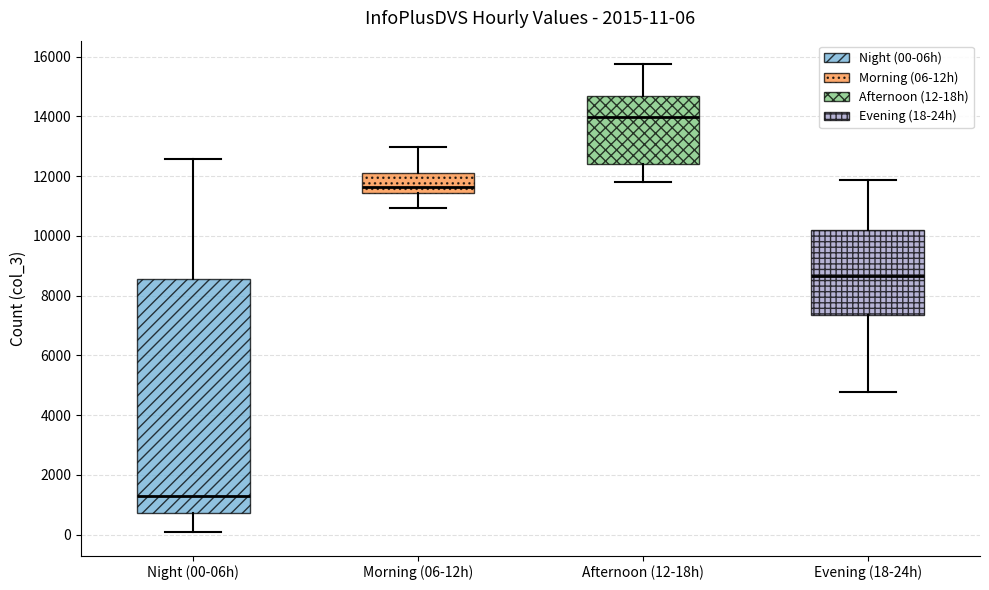

Which box is the tallest, from its lower edge to its upper edge?

Night (00-06h)